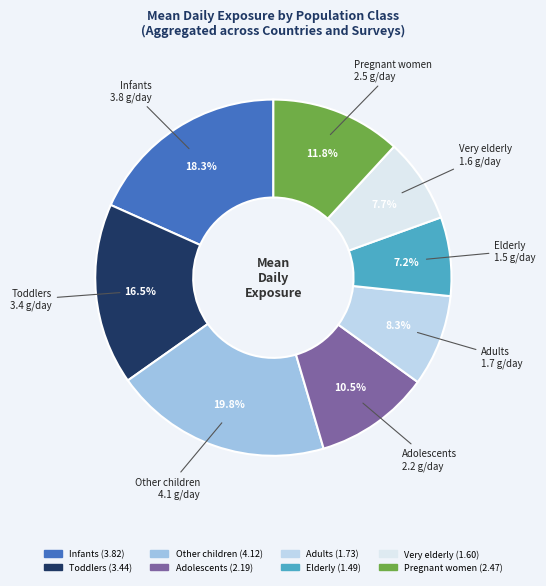

Which category has the smallest portion of the pie?

Elderly